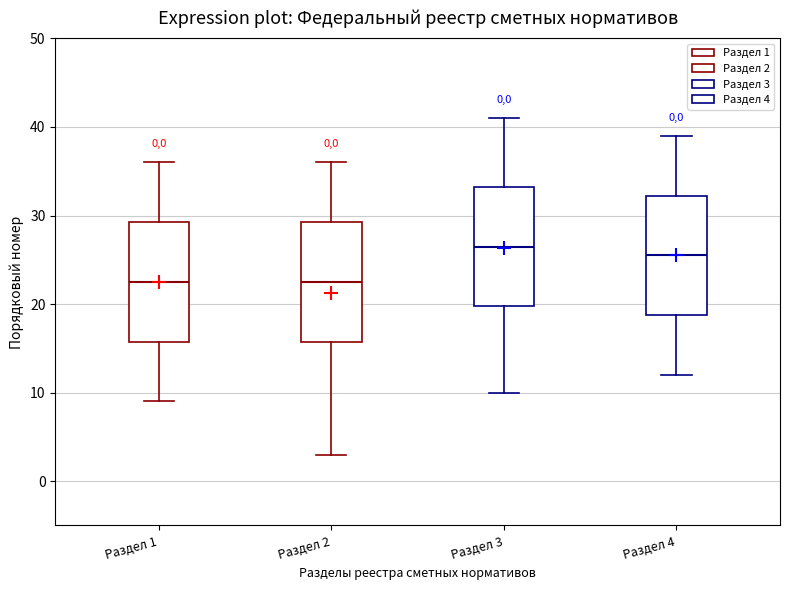

Reading left to right, transcribe this box plot: for each box, give where its median line is, the range the box spans, and where its two whiskers end, as read against the y-axis. The values are not printed on the chart, so give them approximately, as read against the axis.

Раздел 1: median 23, box 16 to 29, whiskers 9 to 36
Раздел 2: median 23, box 16 to 29, whiskers 3 to 36
Раздел 3: median 27, box 20 to 33, whiskers 10 to 41
Раздел 4: median 26, box 19 to 32, whiskers 12 to 39